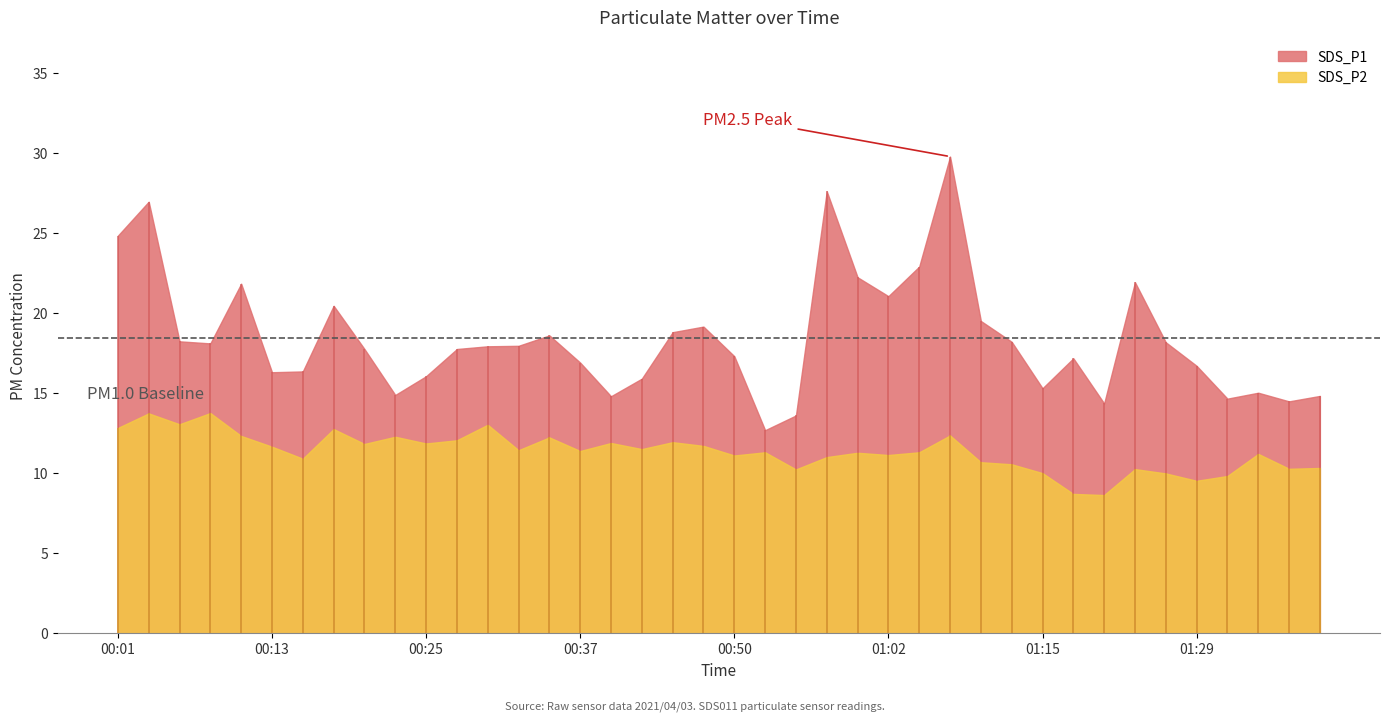

Rank the series by their average value, from lowest to highest.

SDS_P2, SDS_P1